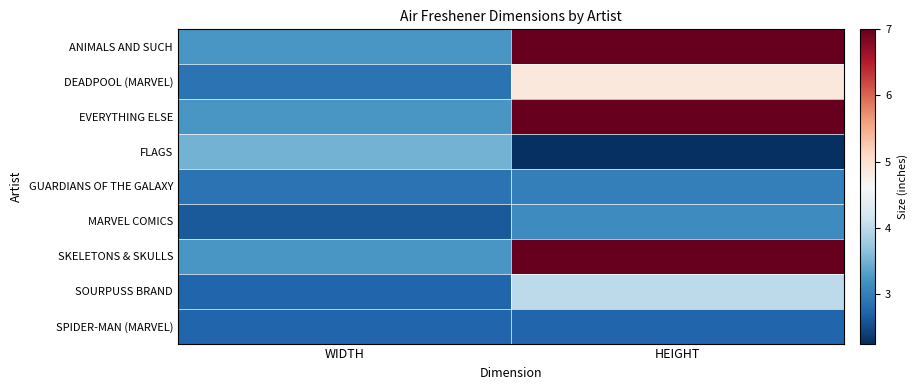

What is the total value across all series at HEIGHT?

41.0